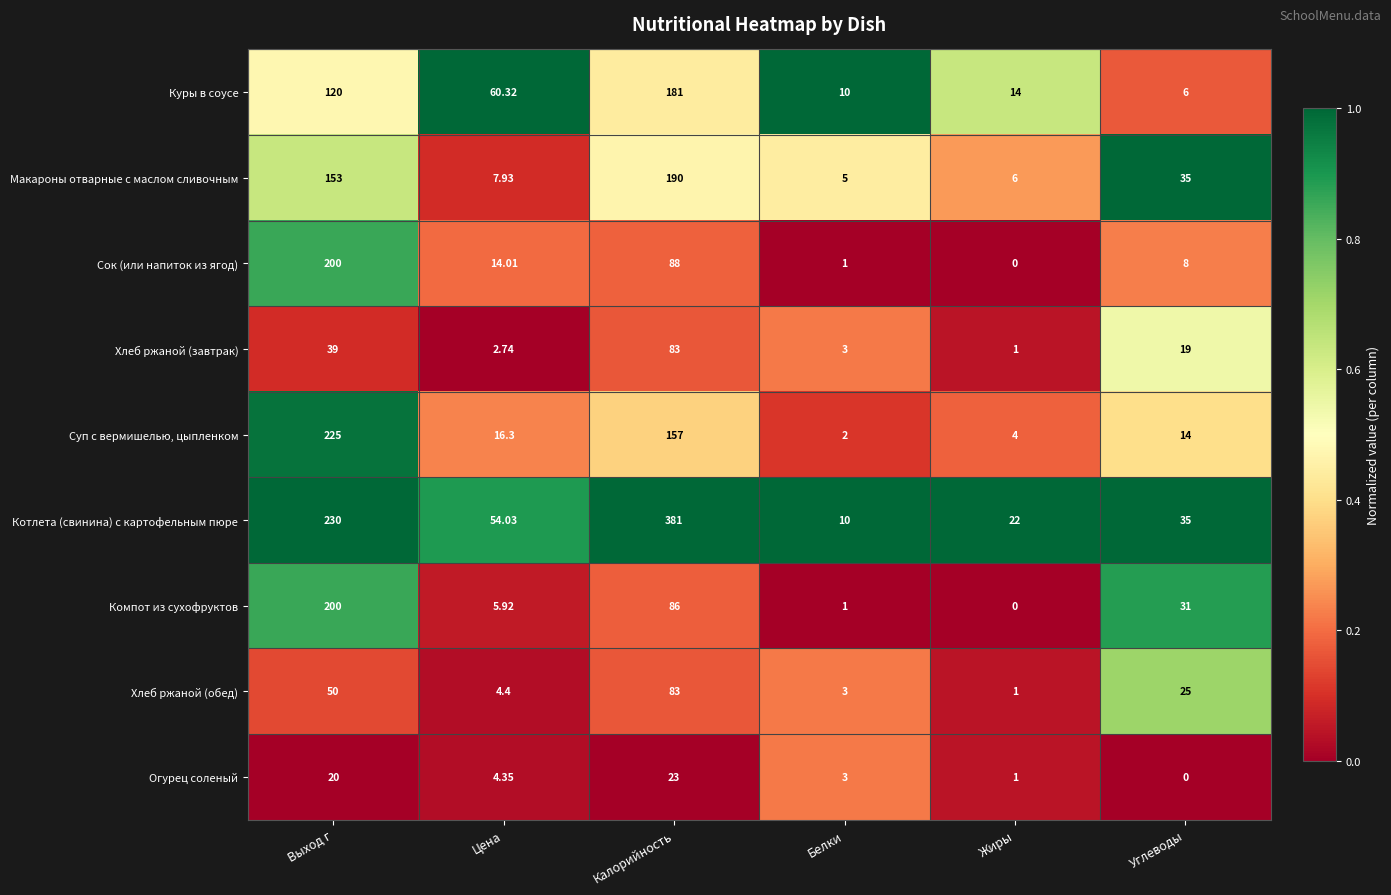

Which series has the largest range (max minus min)?

Котлета (свинина) с картофельным пюре